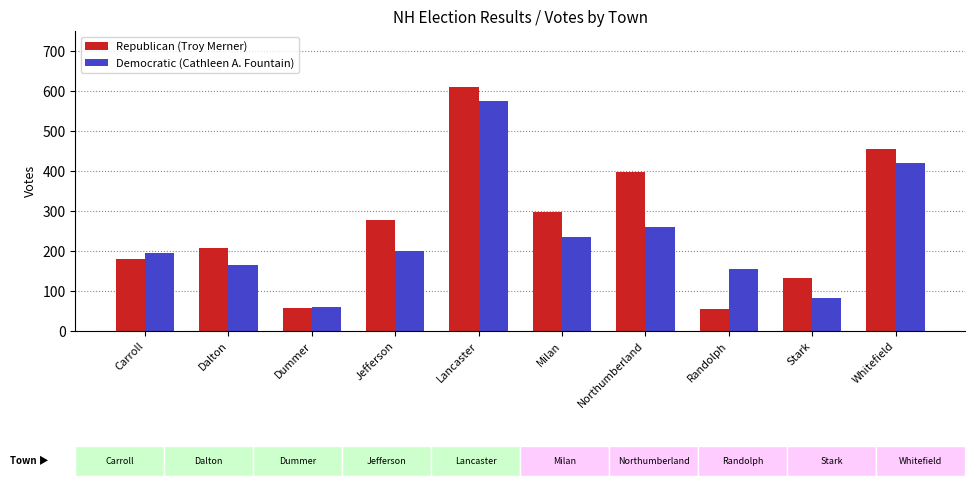

What is the label of the 5th bar from the right?

Milan